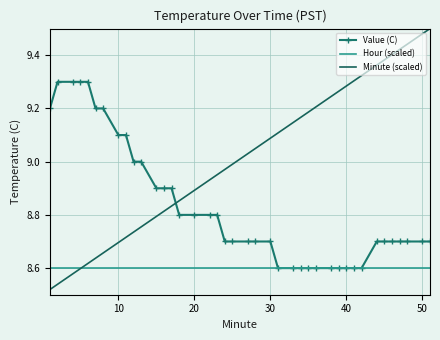

Which series has the largest total across all categories?

Minute (scaled)